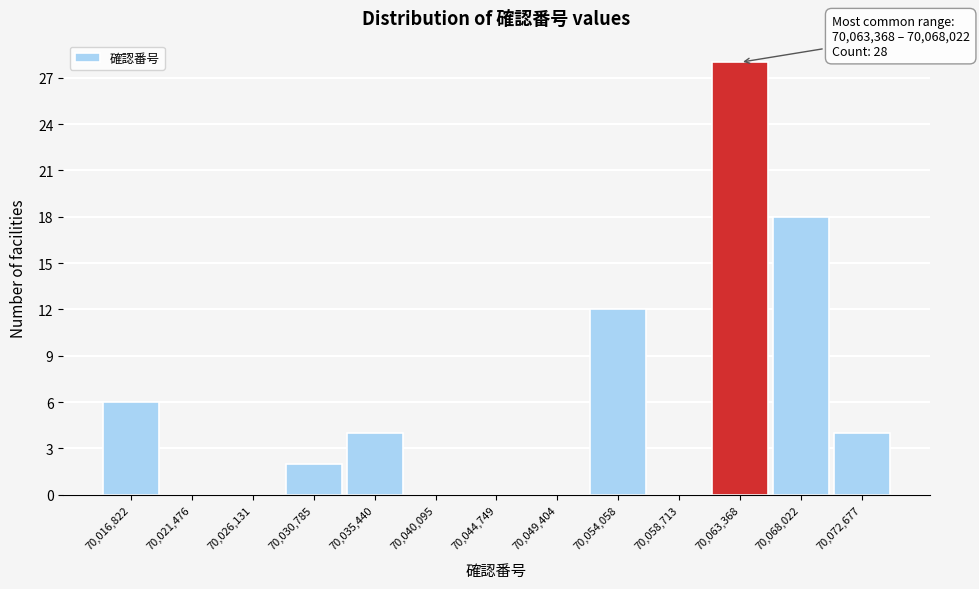

Reading right to left, transcribe all the data shown in this chart.

70,072,677=4	70,068,022=18	70,063,368=28	70,058,713=0	70,054,058=12	70,049,404=0	70,044,749=0	70,040,095=0	70,035,440=4	70,030,785=2	70,026,131=0	70,021,476=0	70,016,822=6